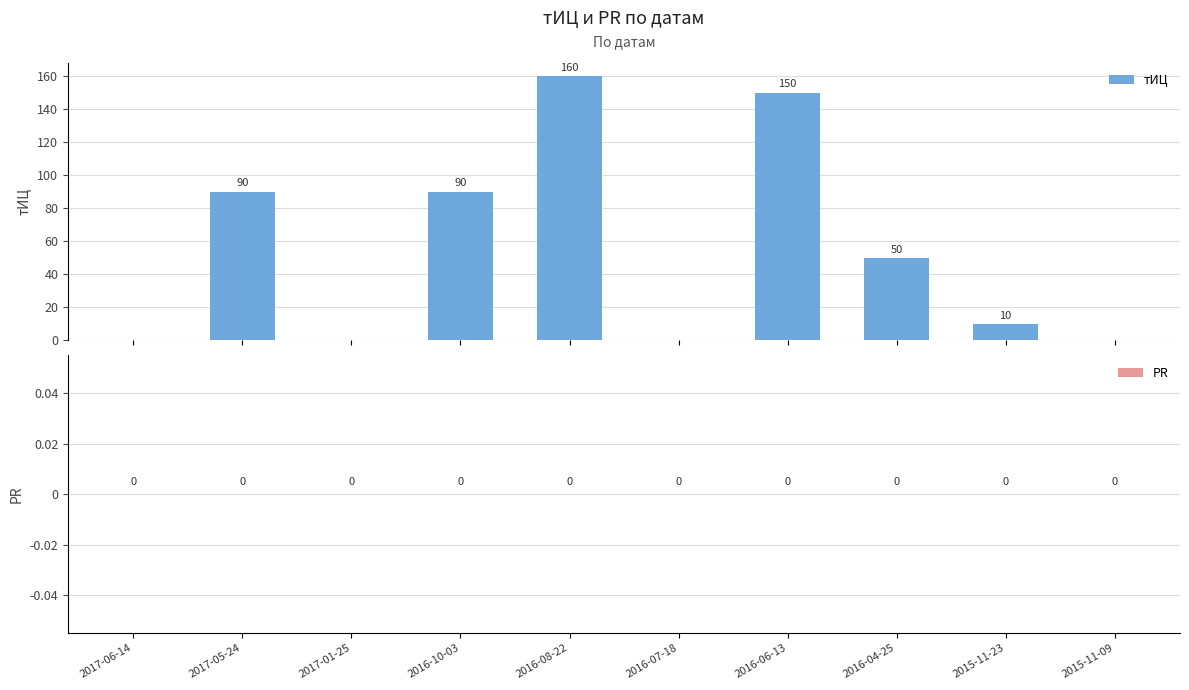

What is the greatest value displayed?

160